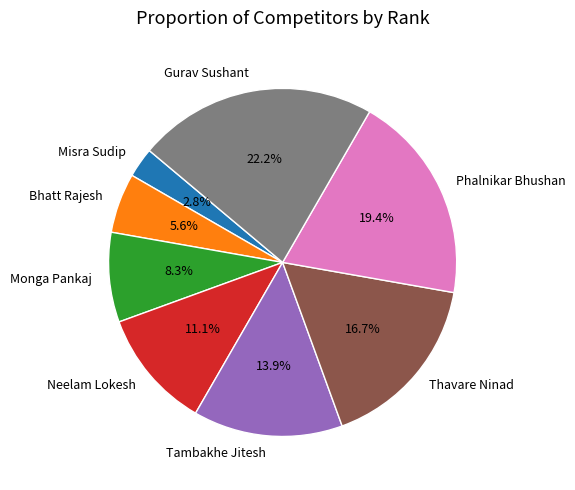

What portion of the pie excludes Bhatt Rajesh?

94.4%